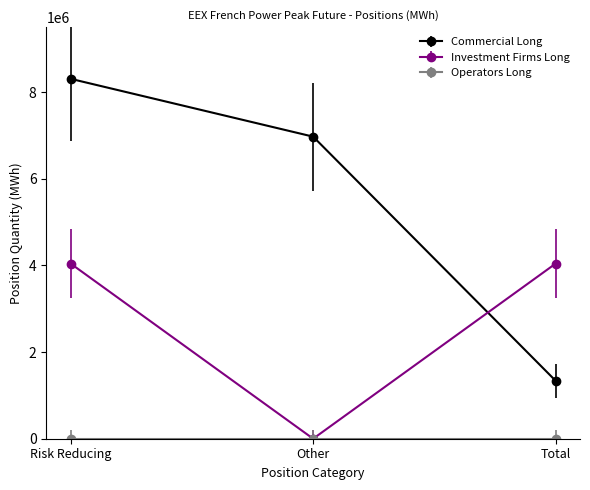

Which label corresponds to the largest value in the chart?

Risk Reducing